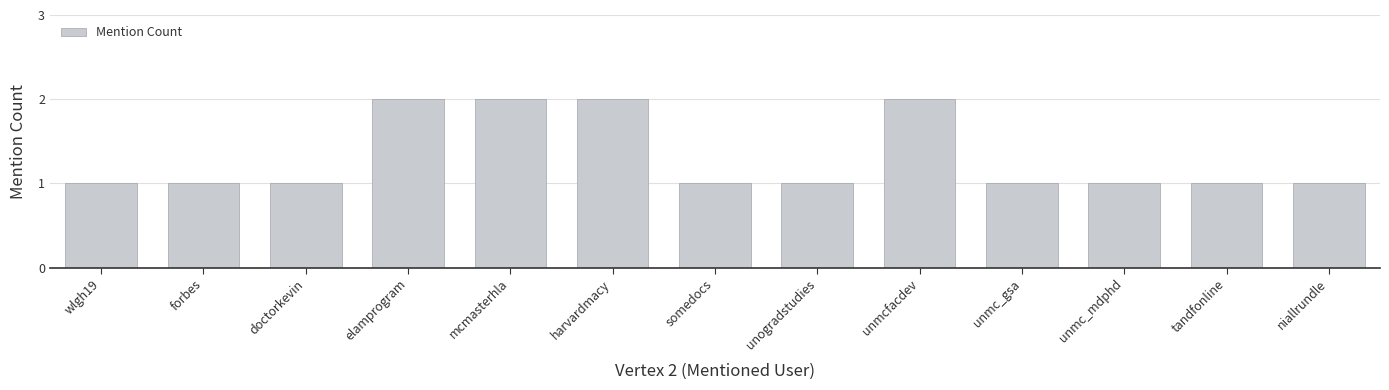

Which has a higher value, wlgh19 or harvardmacy?

harvardmacy